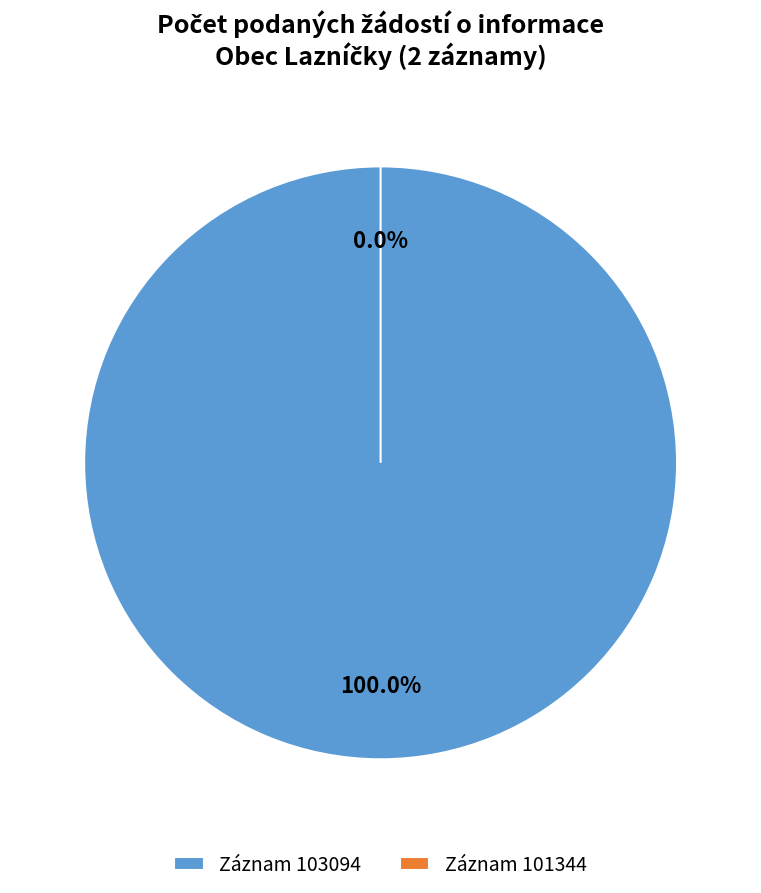

To the nearest percent, what is the difference between the largest and smallest slice percentages?

100%